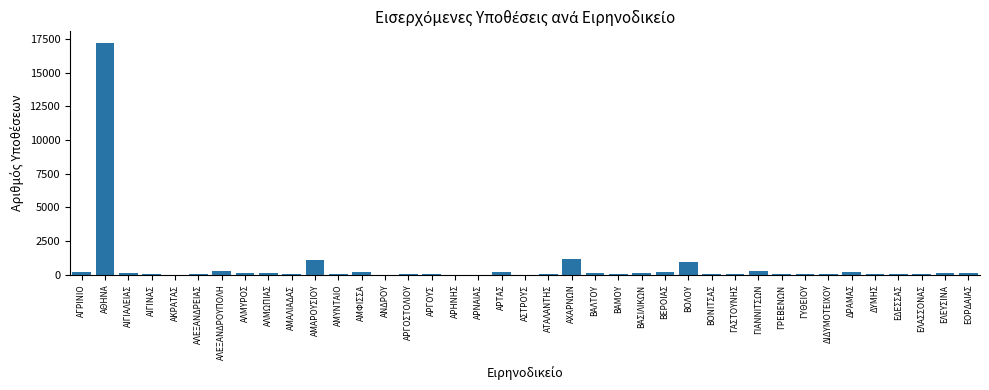

What is the sum of all values?

24132